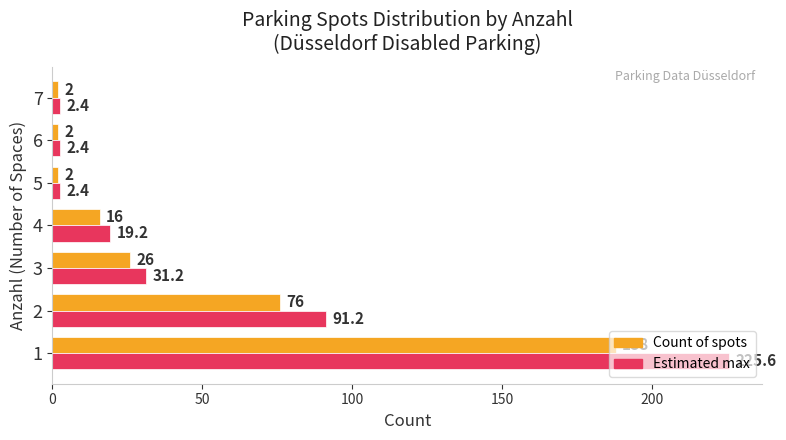

The value of Count of spots at 2 is 44.1. True or false?

False